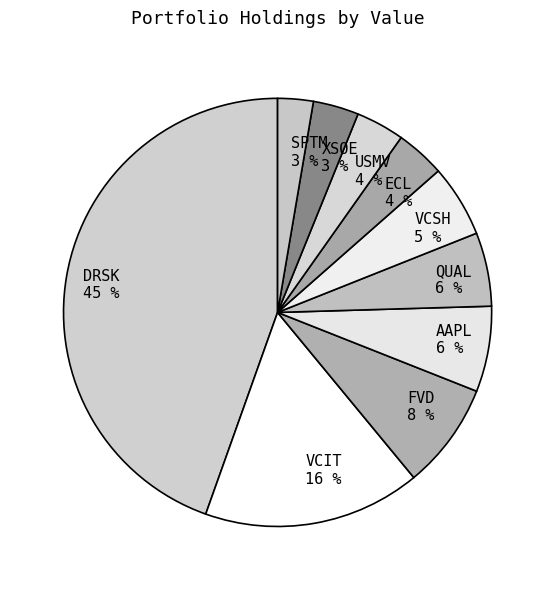

True or false: AAPL accounts for 6% of the total.

True